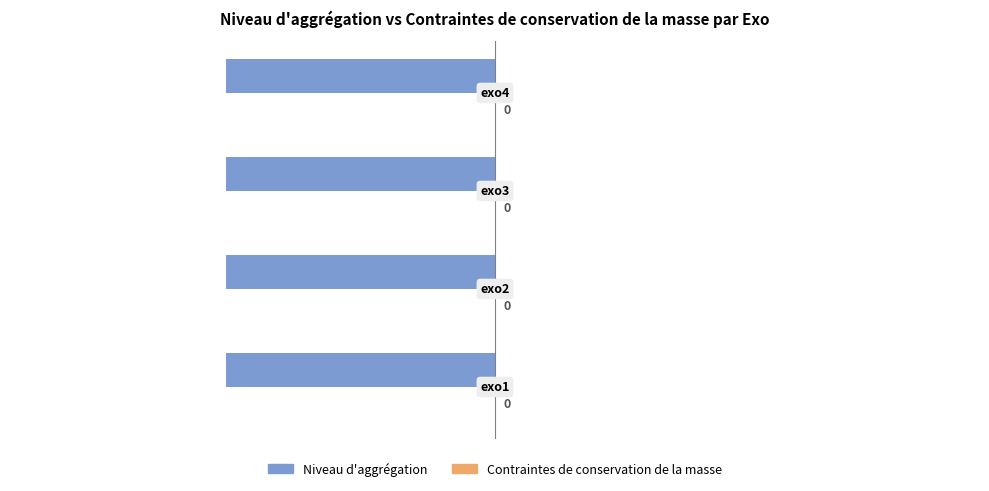

At exo4, list the series in order from largest to smallest.

Niveau d'aggrégation, Contraintes de conservation de la masse